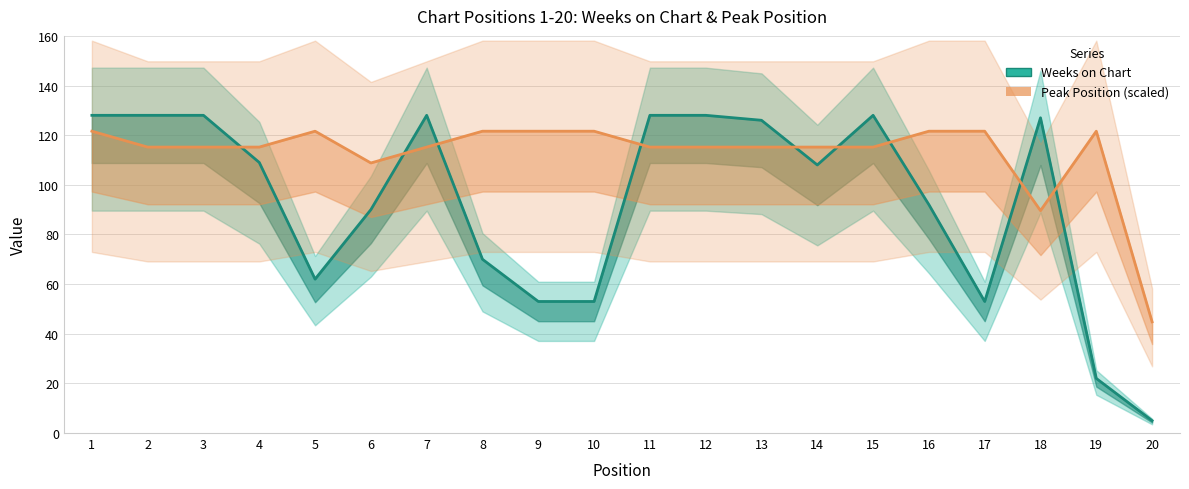

List the series in order of their peak value, lowest first.

Peak Position (scaled), Weeks on Chart